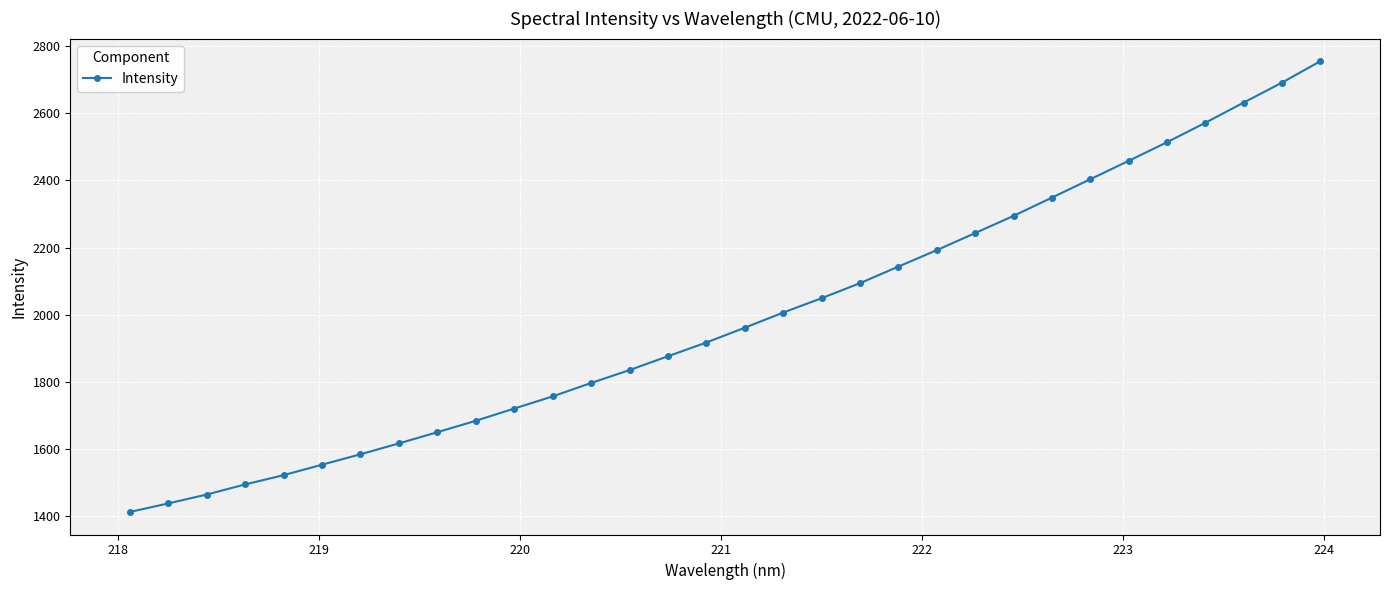

What is the sum of all values?

63683.1